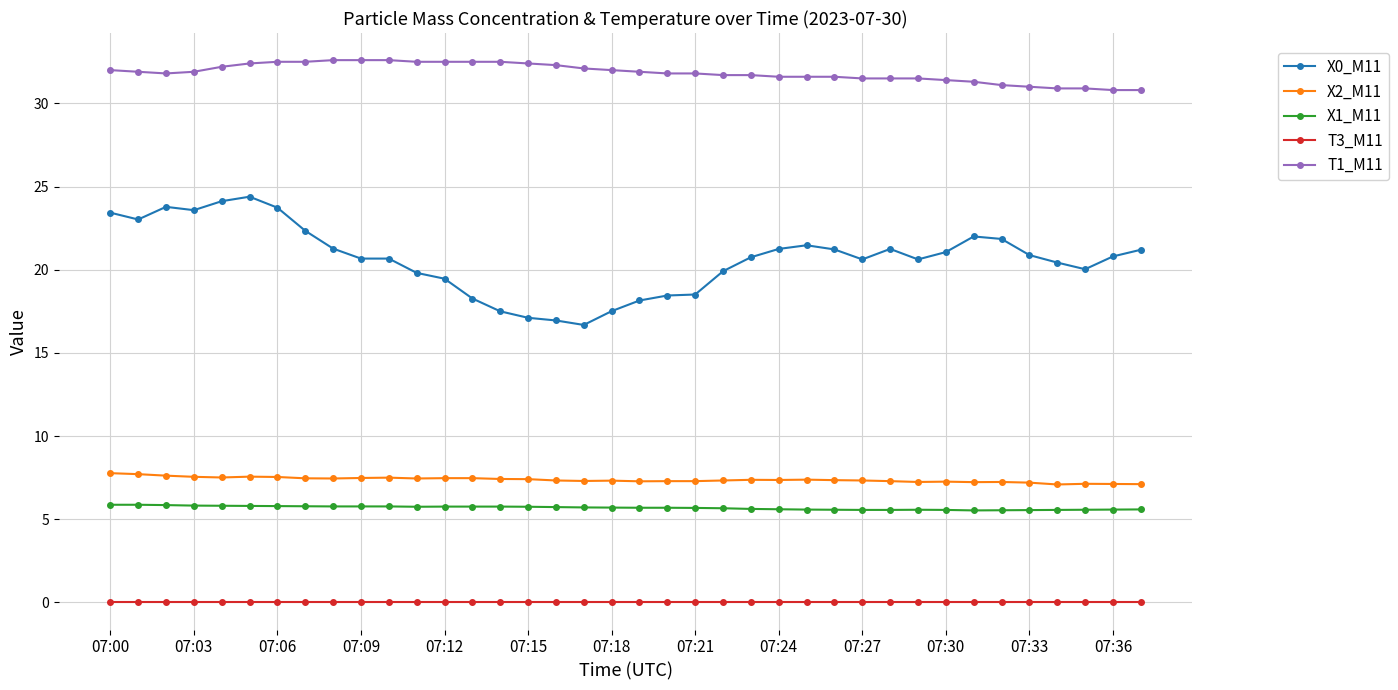

What is the value of the T1_M11 point at the 32nd from the left?

31.3